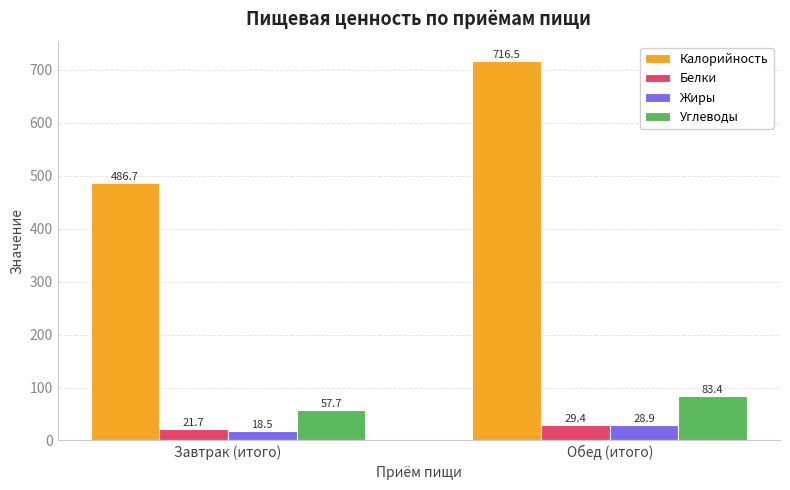

At Обед (итого), list the series in order from smallest to largest.

Жиры, Белки, Углеводы, Калорийность